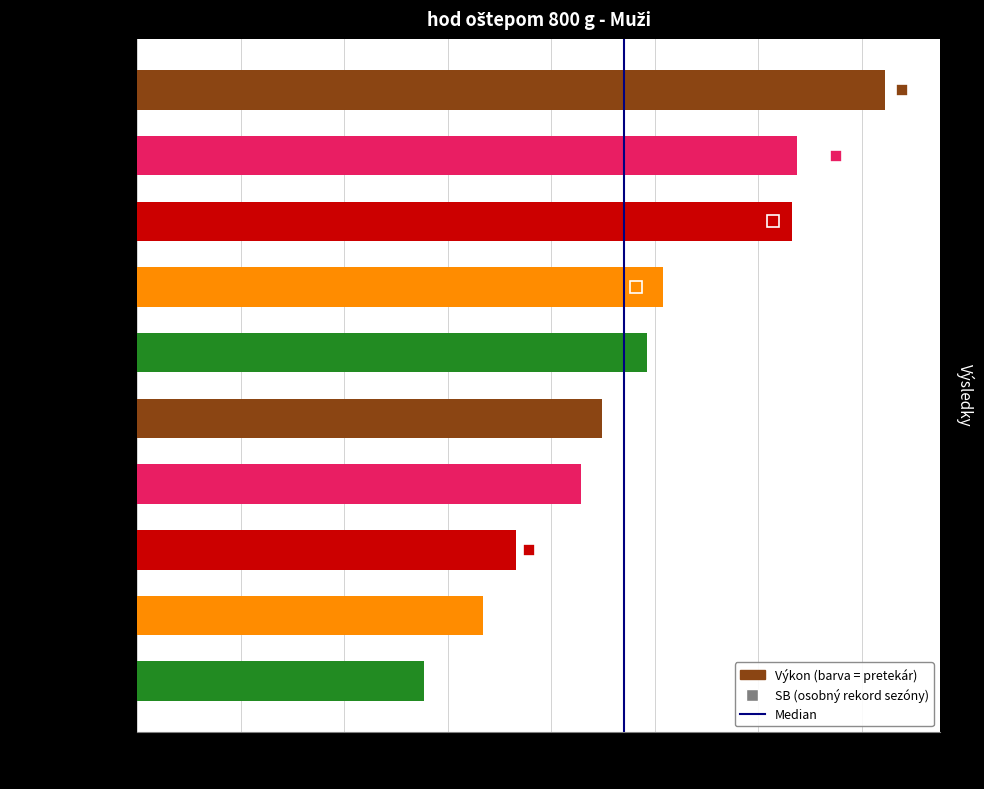

Which label corresponds to the smallest value in the chart?

Bielopotocký Martin